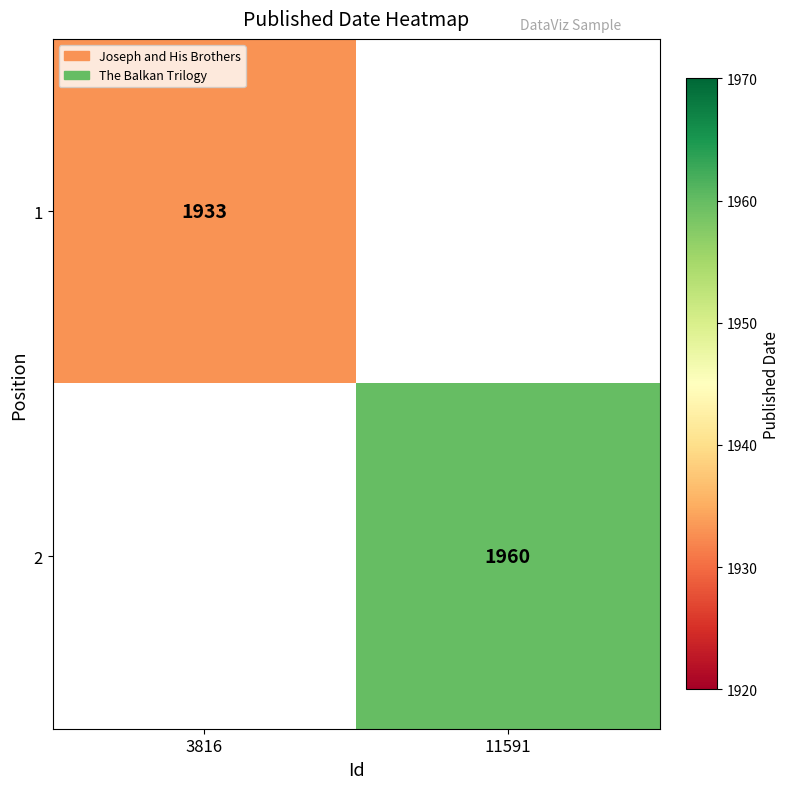

The 1 series shows 1933 at 3816. True or false?

True